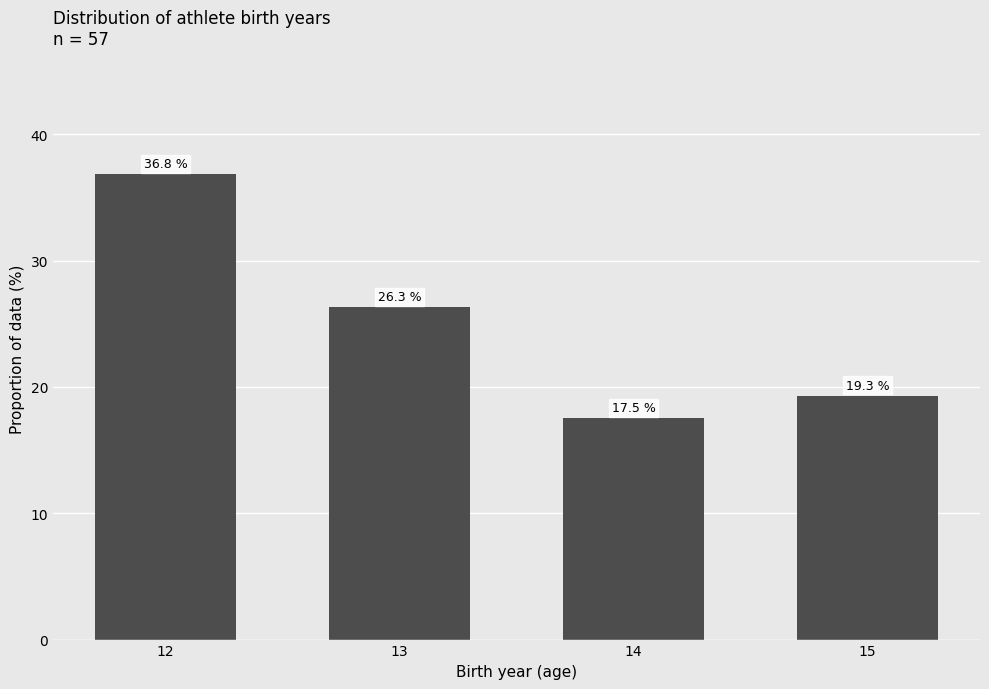

Reading right to left, transcribe all the data shown in this chart.

19.3	17.5	26.3	36.8